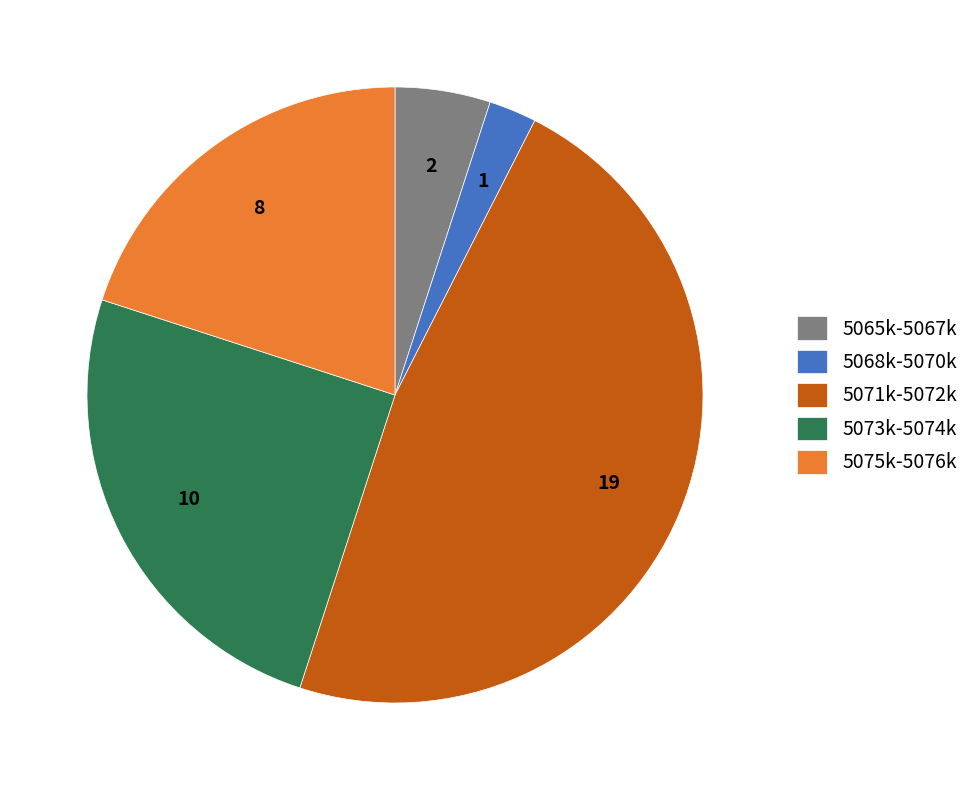

The 5065k-5067k slice represents 5% of the pie. True or false?

True